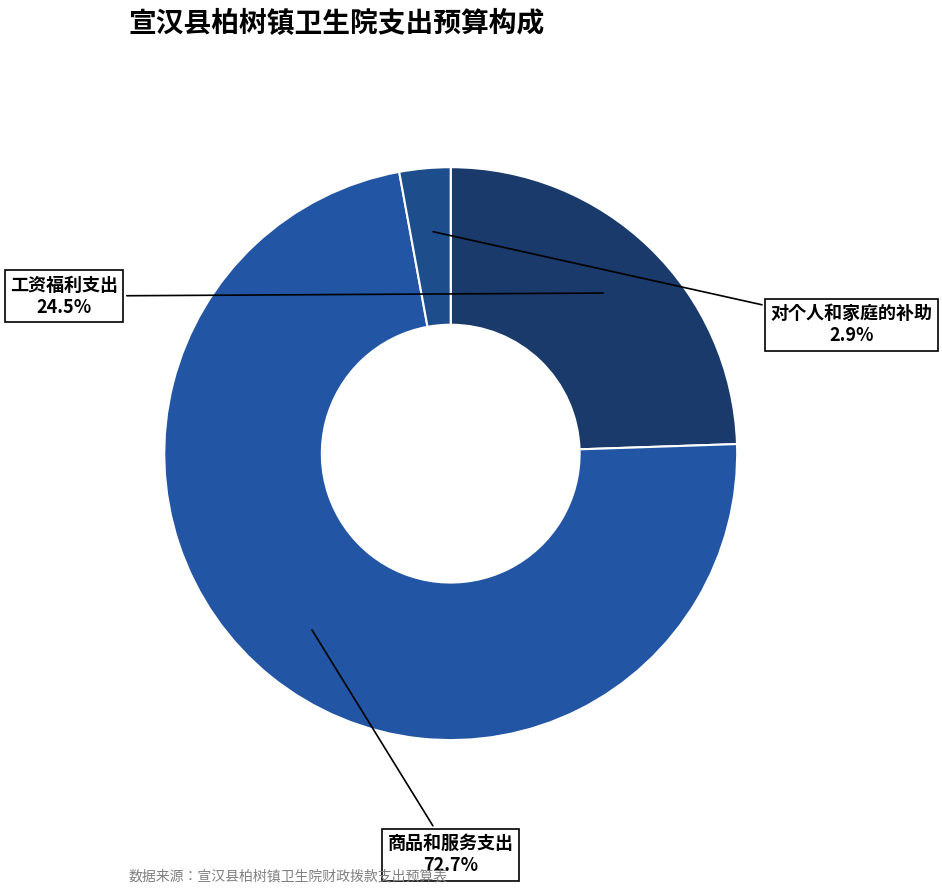

Between 商品和服务支出 and 工资福利支出, which is larger?

商品和服务支出